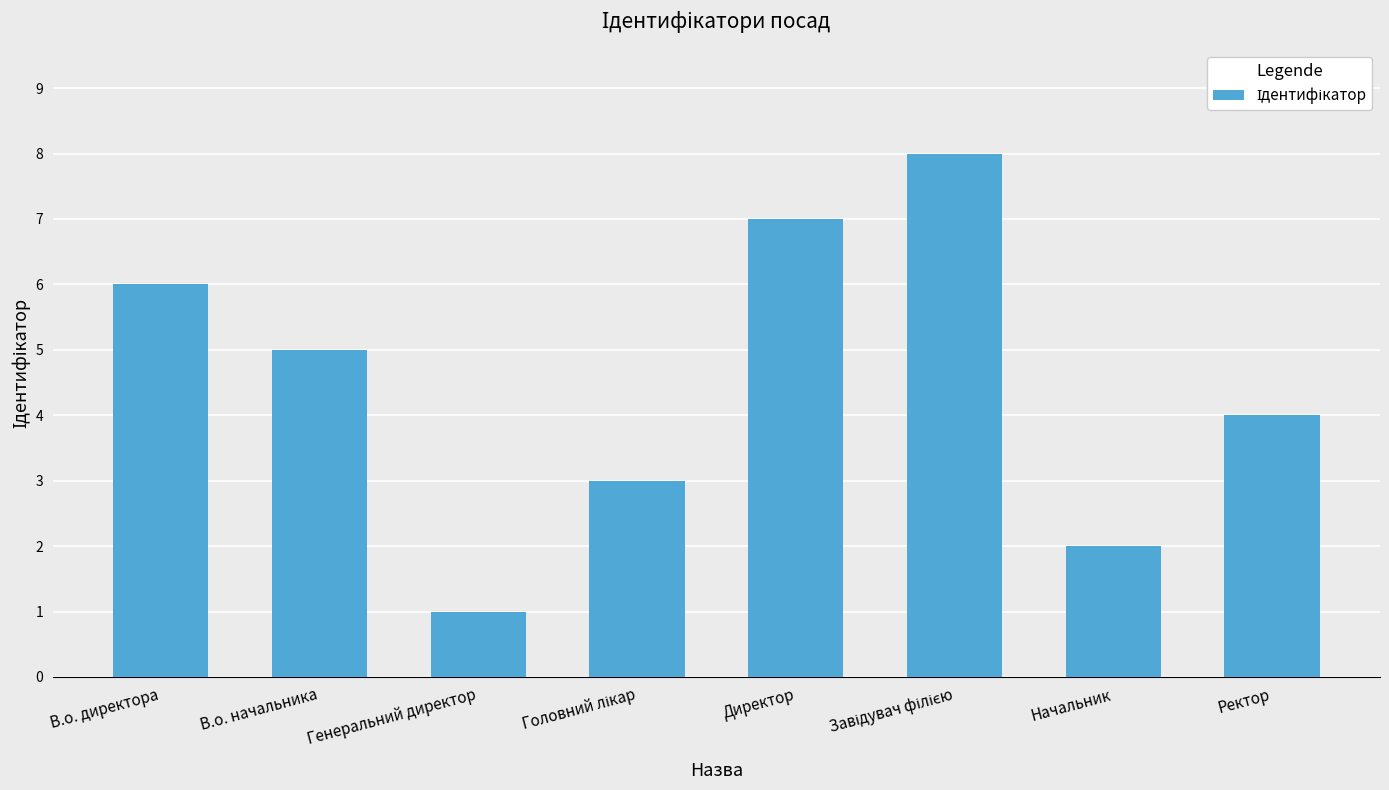

What is the ratio of the value at Генеральний директор to the value at Начальник?

0.5